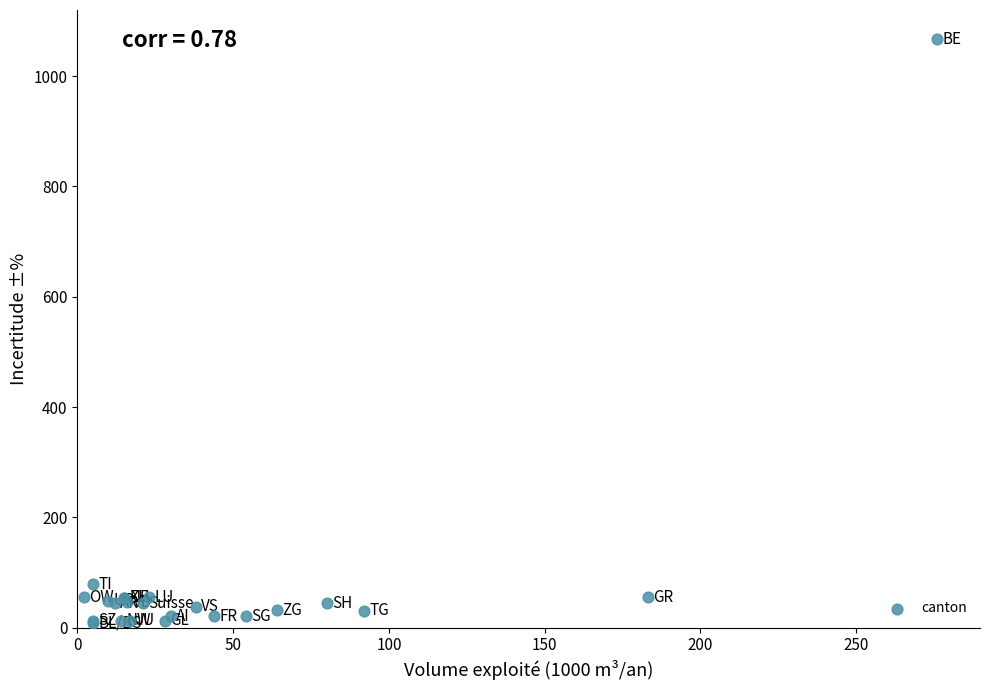

What Y value in the scatter plot is closest to 538?

79